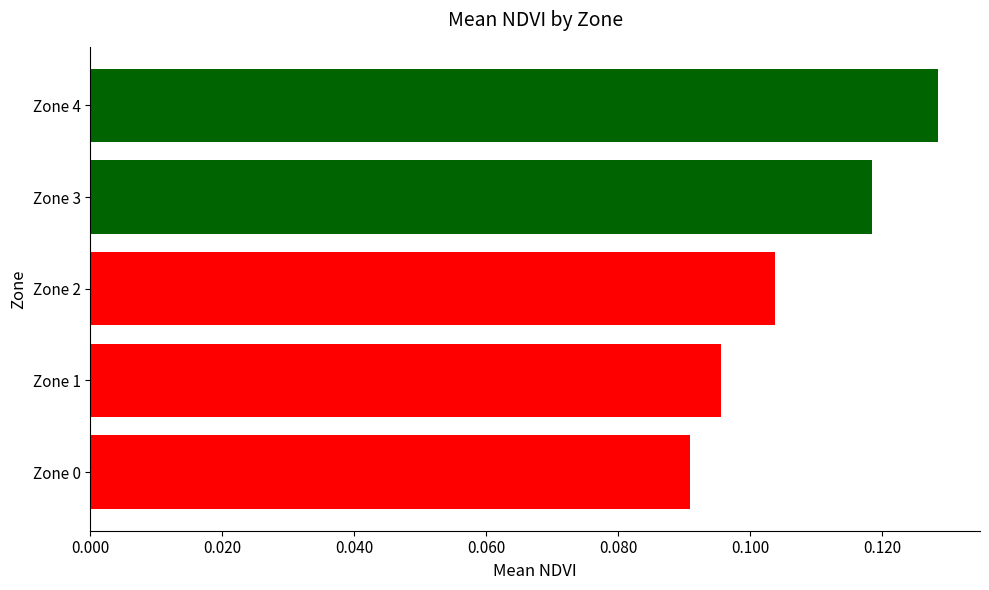

What is the sum of all values?

0.5